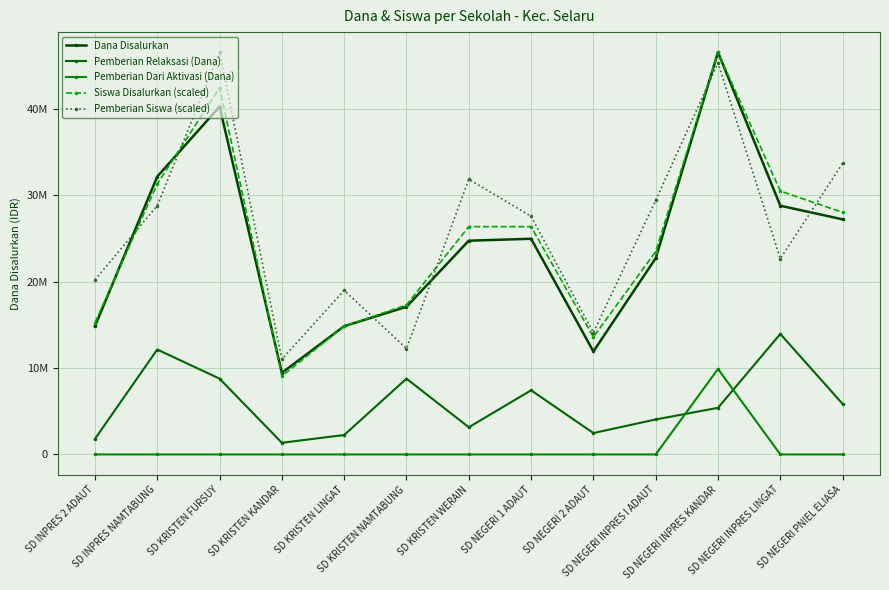

True or false: Dana Disalurkan has more than 2 interior local peaks.

True